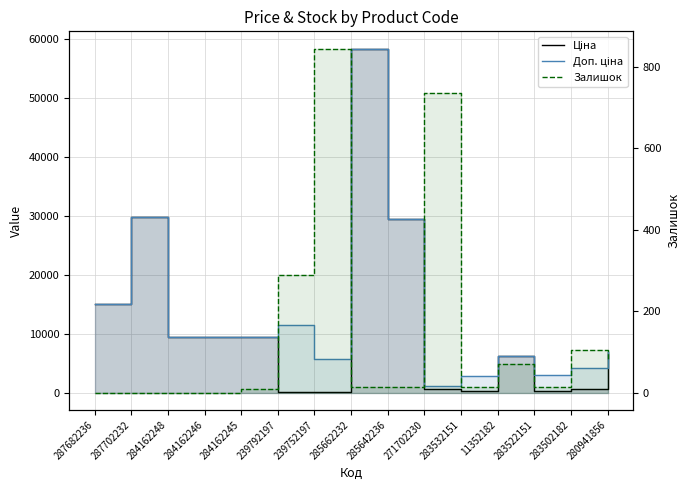

Which series has the widest spread of values?

Ціна